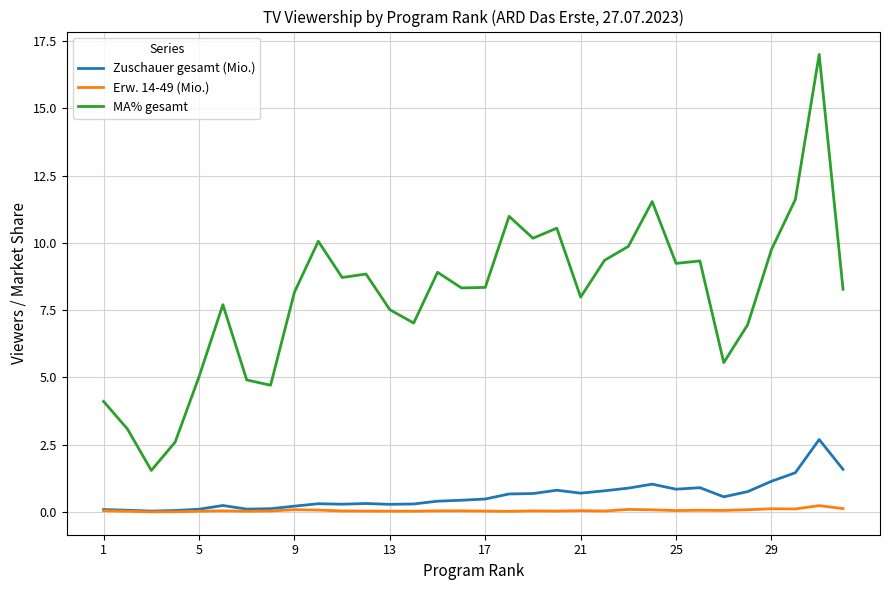

Which series has the widest spread of values?

MA% gesamt